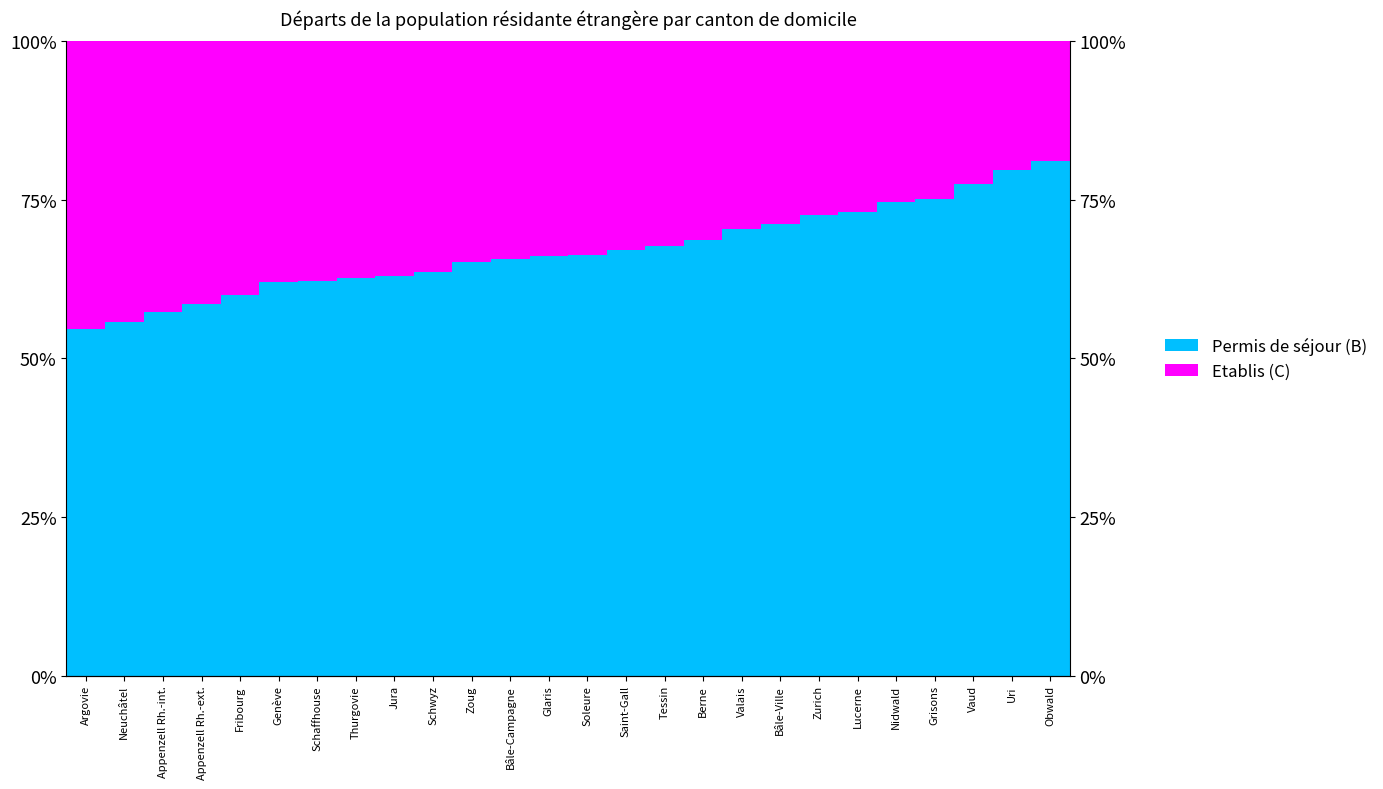

Rank the series by their maximum value, from lowest to highest.

Etablis (C), Permis de séjour (B)